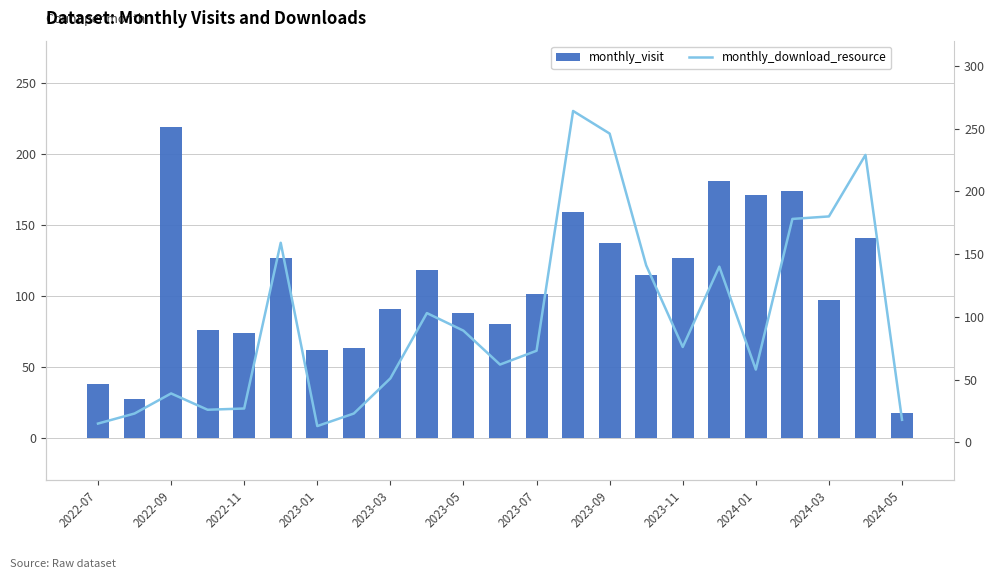

What is the value of the monthly_download_resource bar at the 8th from the left?

23